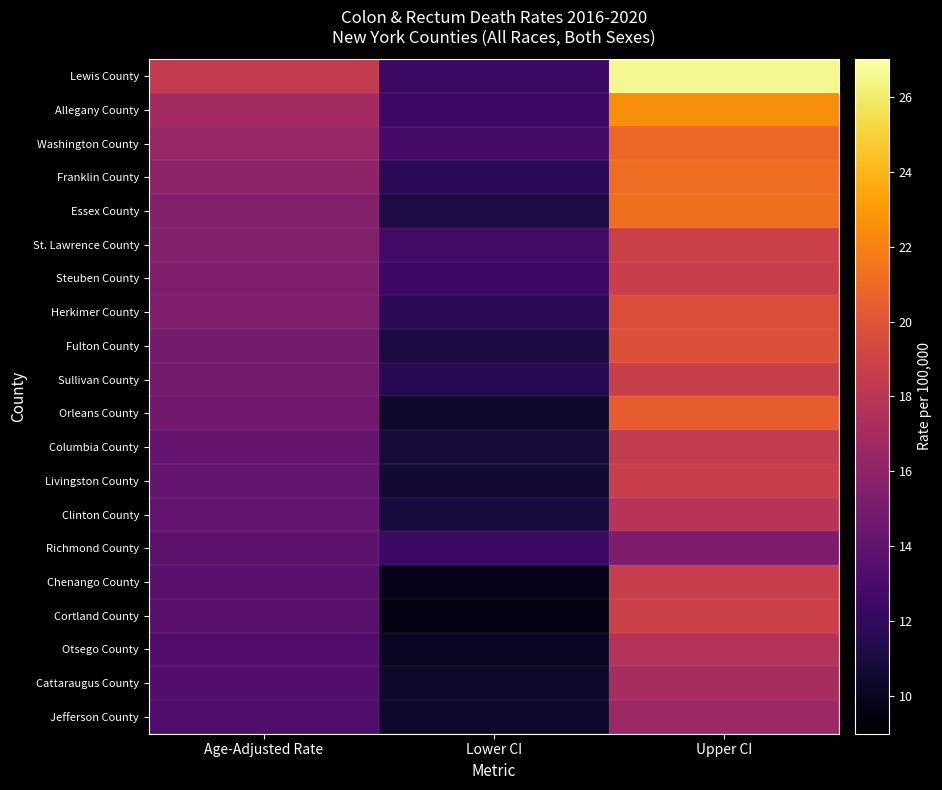

Reading left to right, extract all data points from this chart.

Lewis County: Age-Adjusted Rate=18.4	Lower CI=12.4	Upper CI=26.6
Allegany County: Age-Adjusted Rate=16.9	Lower CI=12.5	Upper CI=22.5
Washington County: Age-Adjusted Rate=16.4	Lower CI=12.8	Upper CI=20.9
Franklin County: Age-Adjusted Rate=16.0	Lower CI=11.8	Upper CI=21.2
Essex County: Age-Adjusted Rate=15.5	Lower CI=11.2	Upper CI=21.3
St. Lawrence County: Age-Adjusted Rate=15.5	Lower CI=12.7	Upper CI=18.9
Steuben County: Age-Adjusted Rate=15.3	Lower CI=12.5	Upper CI=18.7
Herkimer County: Age-Adjusted Rate=15.3	Lower CI=11.7	Upper CI=19.7
Fulton County: Age-Adjusted Rate=14.9	Lower CI=11.1	Upper CI=19.8
Sullivan County: Age-Adjusted Rate=14.8	Lower CI=11.6	Upper CI=18.6
Orleans County: Age-Adjusted Rate=14.7	Lower CI=10.4	Upper CI=20.4
Columbia County: Age-Adjusted Rate=14.2	Lower CI=10.8	Upper CI=18.4
Livingston County: Age-Adjusted Rate=14.1	Lower CI=10.6	Upper CI=18.7
Clinton County: Age-Adjusted Rate=14.0	Lower CI=10.9	Upper CI=17.8
Richmond County: Age-Adjusted Rate=13.8	Lower CI=12.4	Upper CI=15.2
Chenango County: Age-Adjusted Rate=13.7	Lower CI=9.8	Upper CI=18.7
Cortland County: Age-Adjusted Rate=13.7	Lower CI=9.7	Upper CI=18.8
Otsego County: Age-Adjusted Rate=13.4	Lower CI=10.1	Upper CI=17.7
Cattaraugus County: Age-Adjusted Rate=13.4	Lower CI=10.4	Upper CI=17.1
Jefferson County: Age-Adjusted Rate=13.2	Lower CI=10.4	Upper CI=16.6